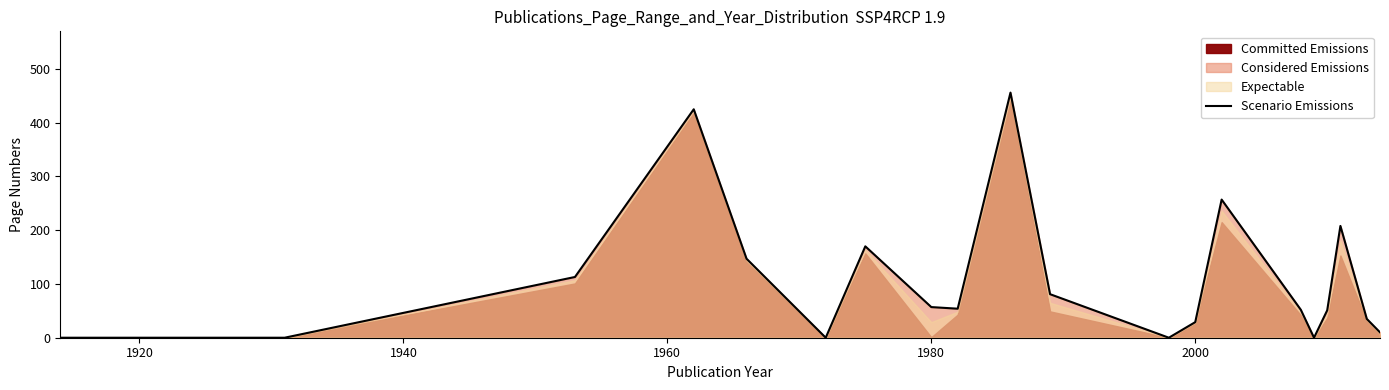

What is the sum of all values?

2145